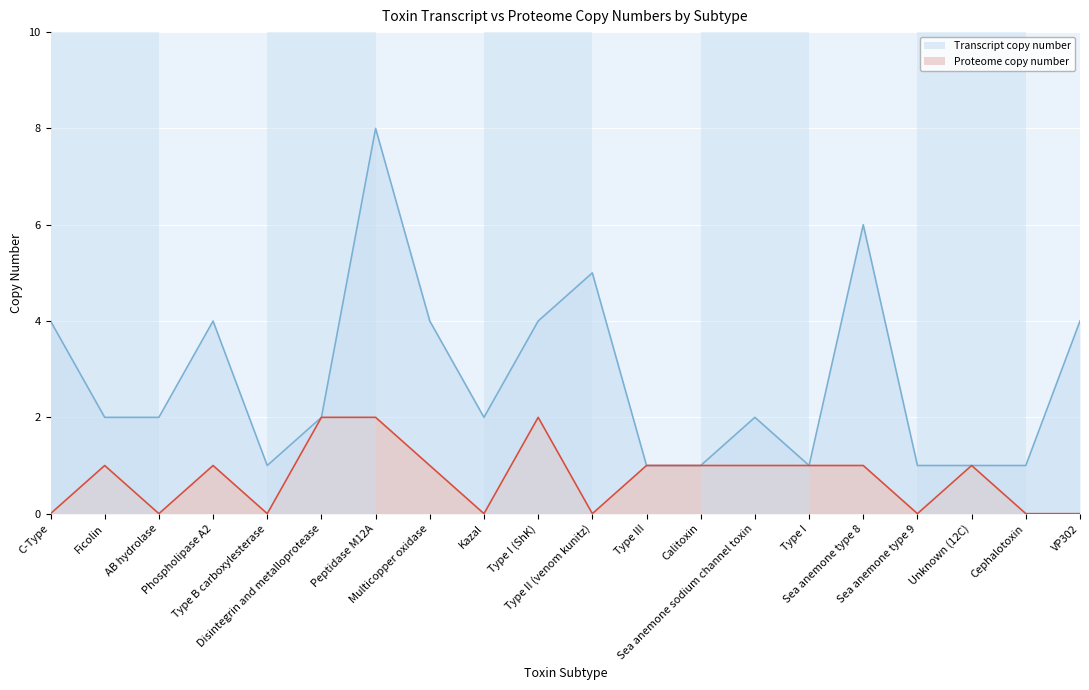

At which label is Transcript copy number closest to 4?

C-Type